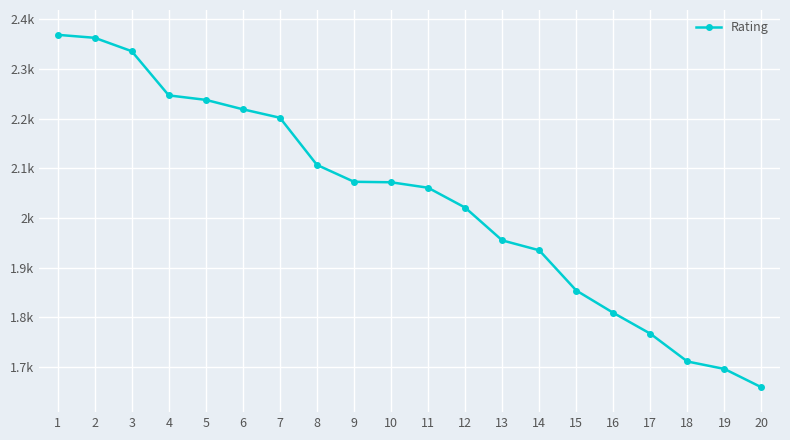

What is the ratio of the value at 9 to the value at 6?

0.9